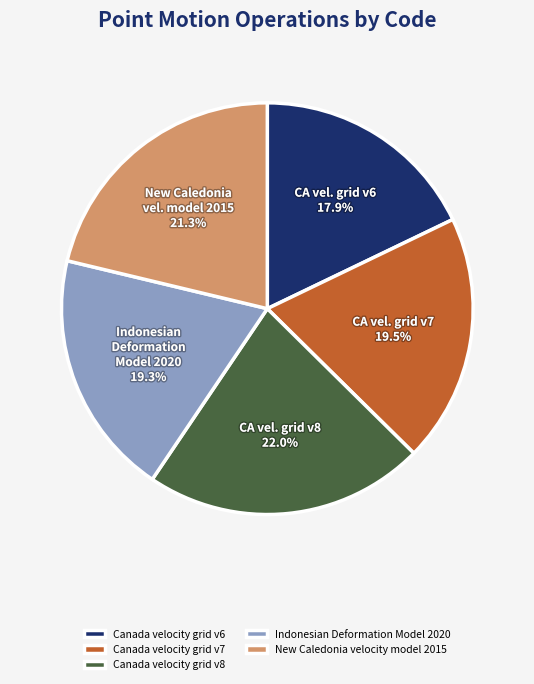

Count the number of slices in the pie.

5